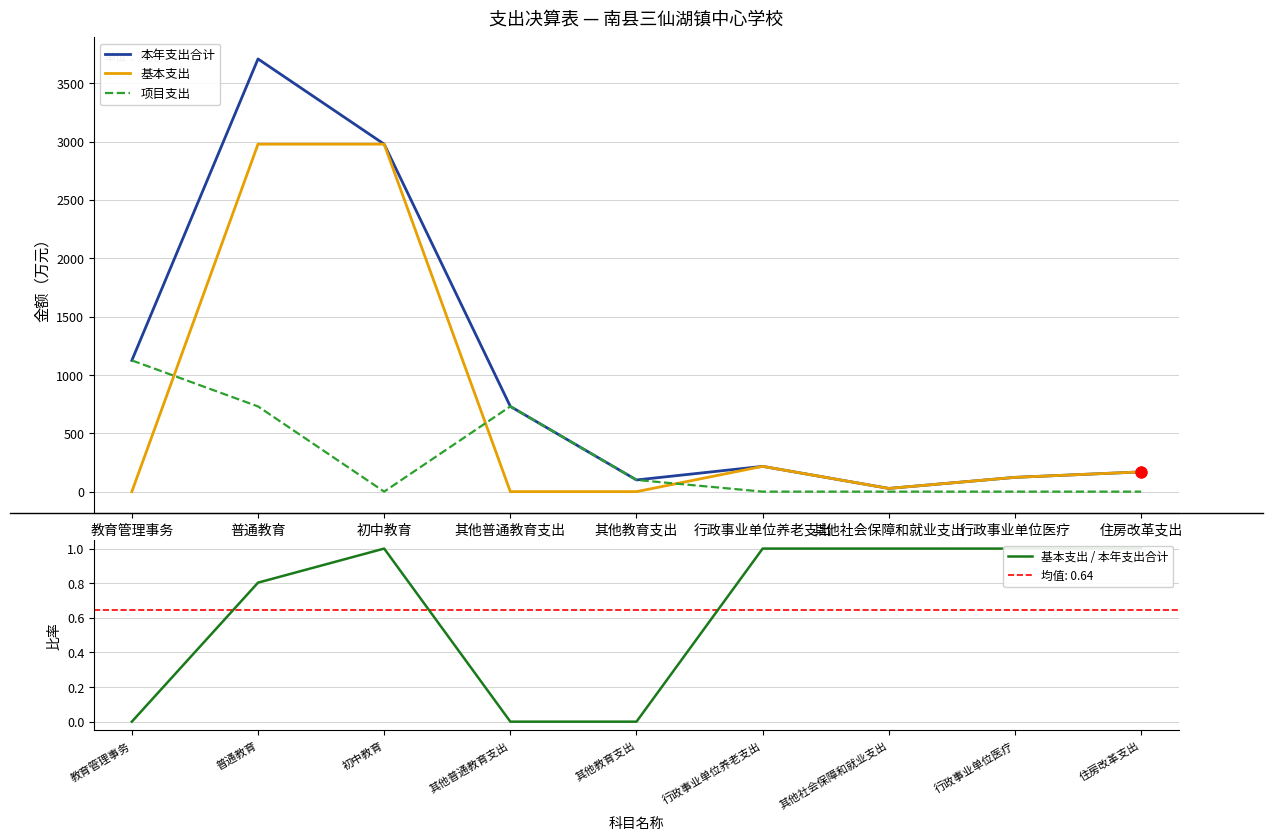

At how many categories does at least one series exceed 2893?

2